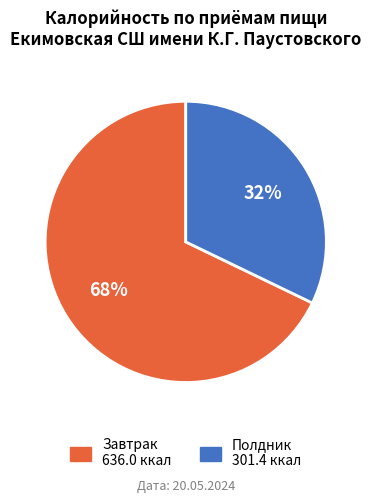

Rank the categories by value from highest to lowest.

Завтрак, Полдник